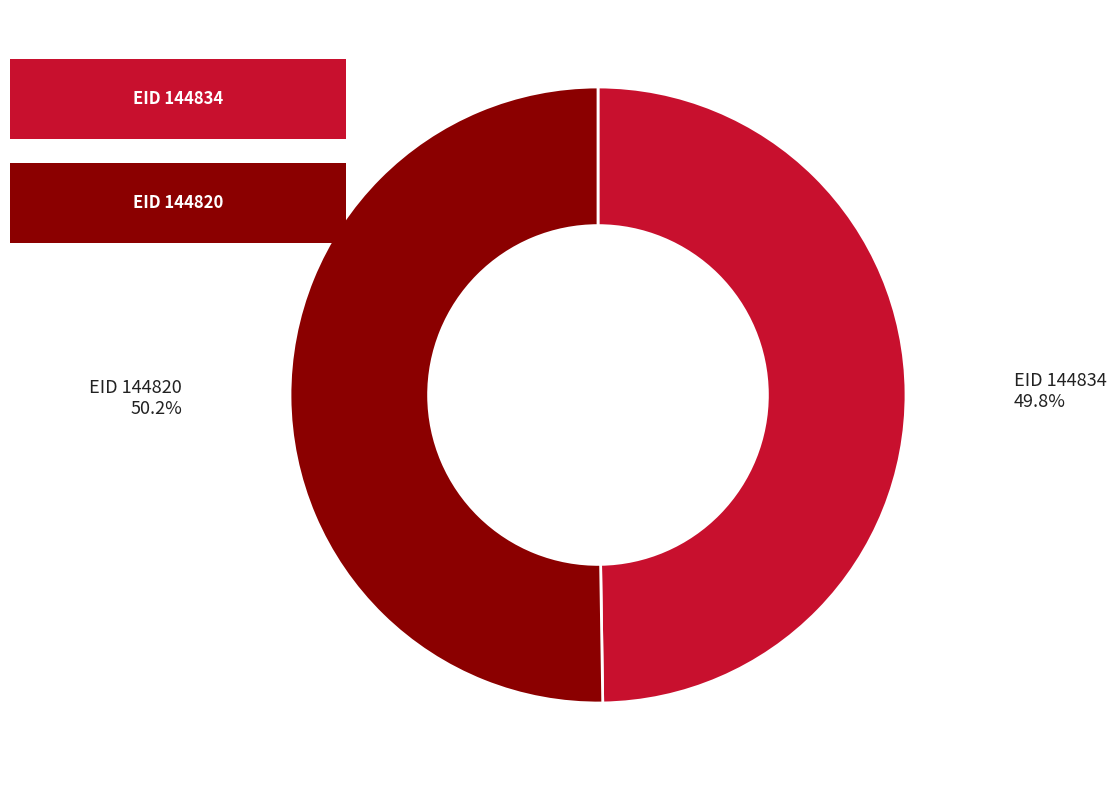

Is there any slice that represents more than half of the pie?

Yes